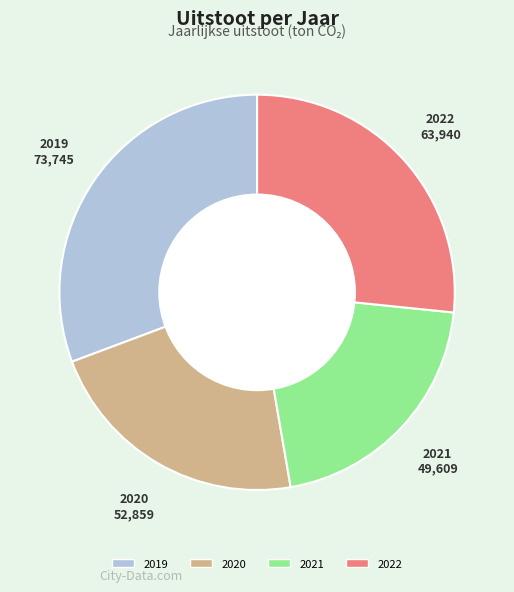

Which slice is the largest?

2019